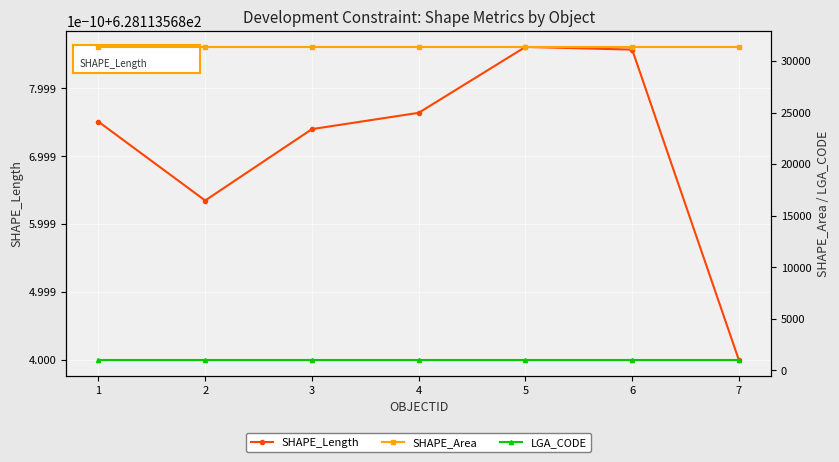

Reading left to right, extract all data points from this chart.

SHAPE_Length: 628.1	628.1	628.1	628.1	628.1	628.1	628.1
SHAPE_Area: 31374.9	31374.9	31374.9	31374.9	31374.9	31374.9	31374.9
LGA_CODE: 1000.0	1000.0	1000.0	1000.0	1000.0	1000.0	1000.0